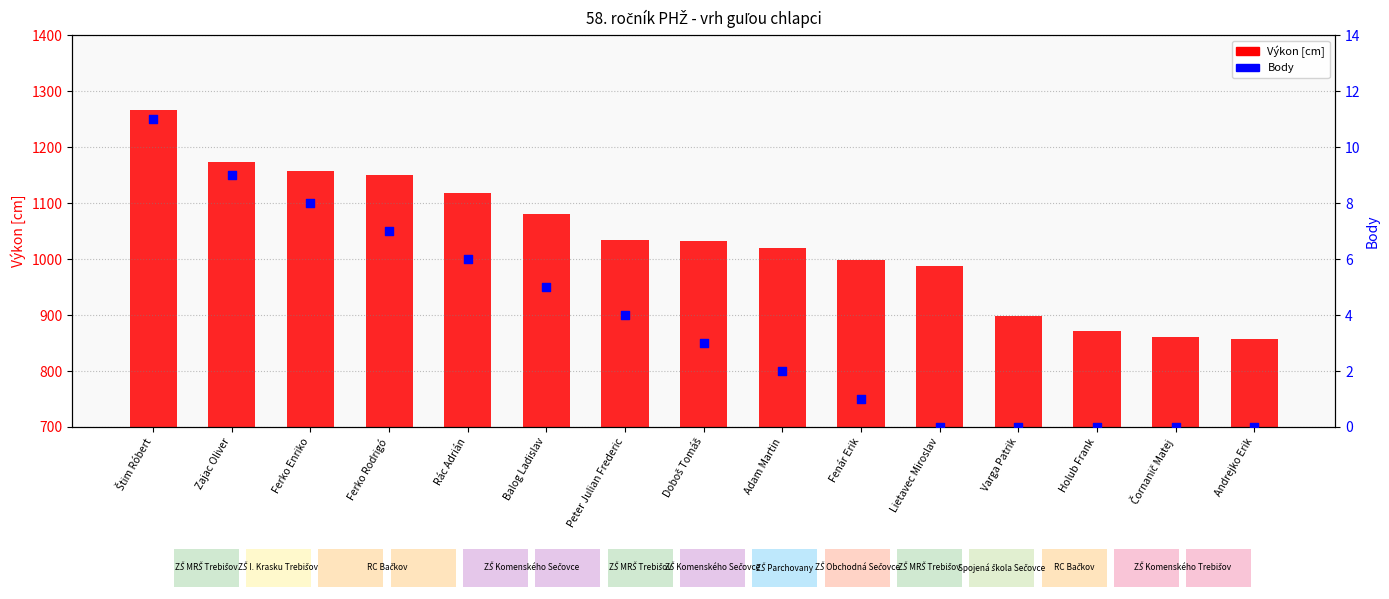

Which series has the largest total across all categories?

Výkon [cm]